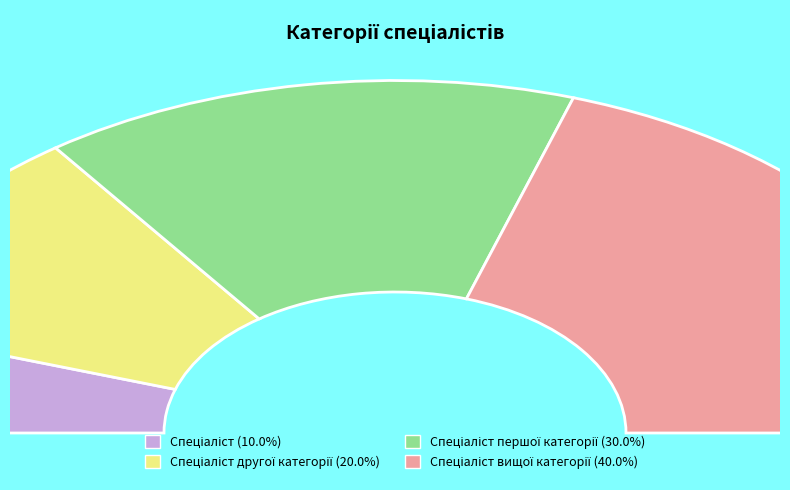

To the nearest percent, what portion does Спеціаліст вищої категорії represent?

40%